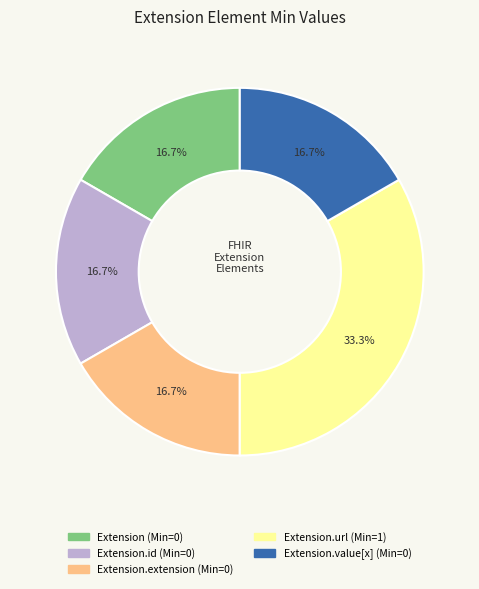

Is there a majority slice in this chart?

No